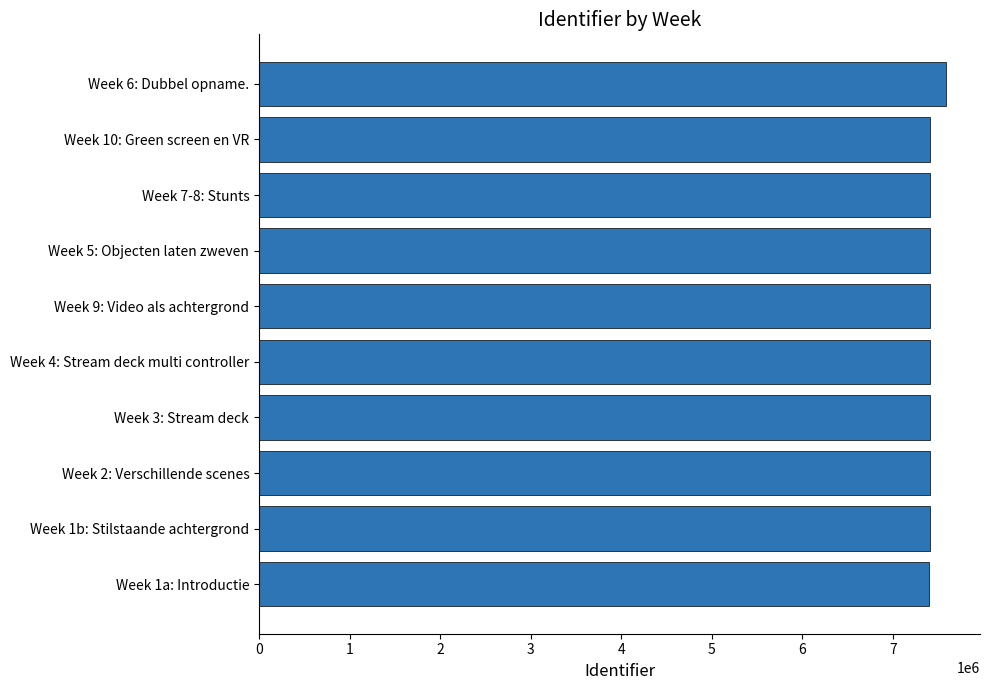

Approximately how many times larger is the value at Week 1a: Introductie compared to Week 5: Objecten laten zweven?

1.0